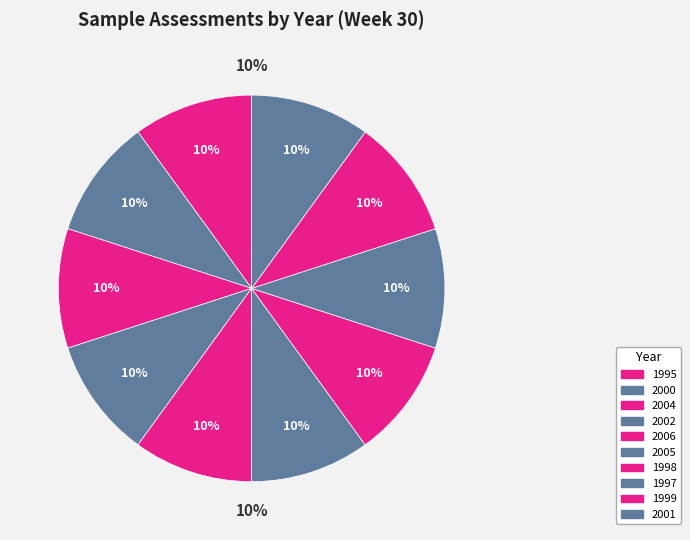

Count the number of slices in the pie.

10